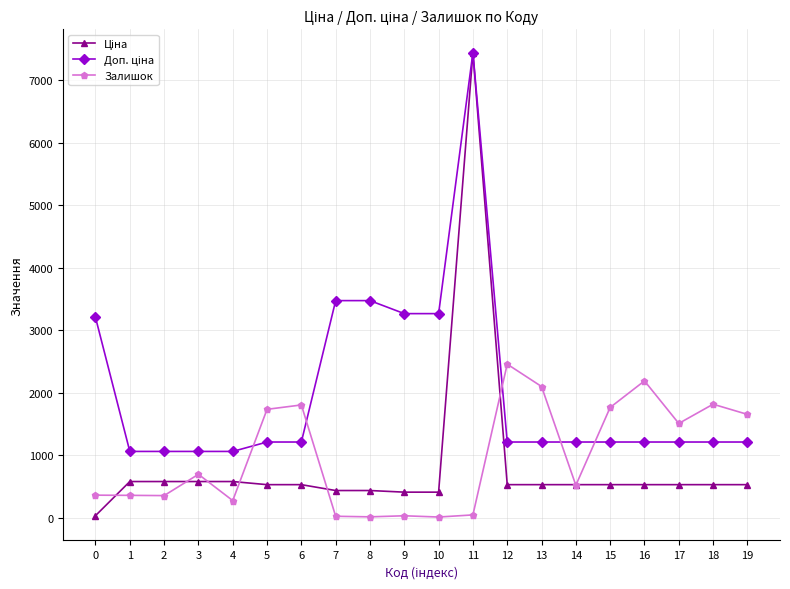

What is the spread (max minus min) of values at 15?

1235.8